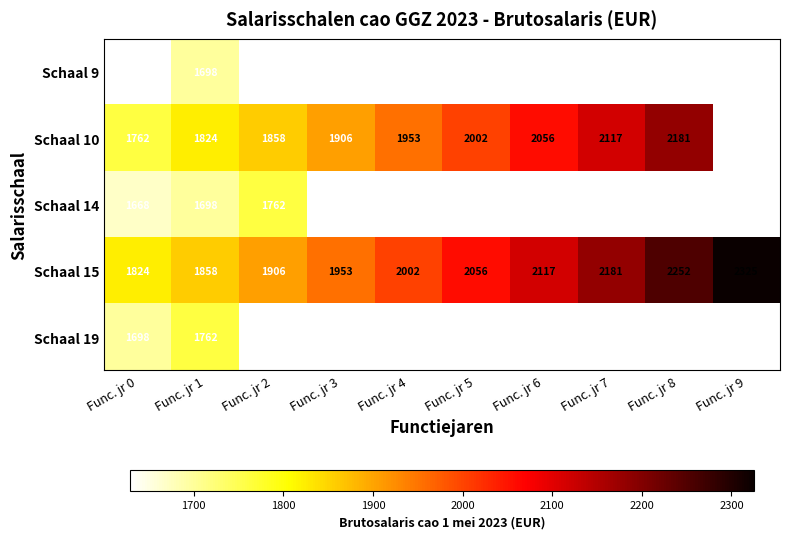

Which category has the lowest value across all series?

Func. jr 0